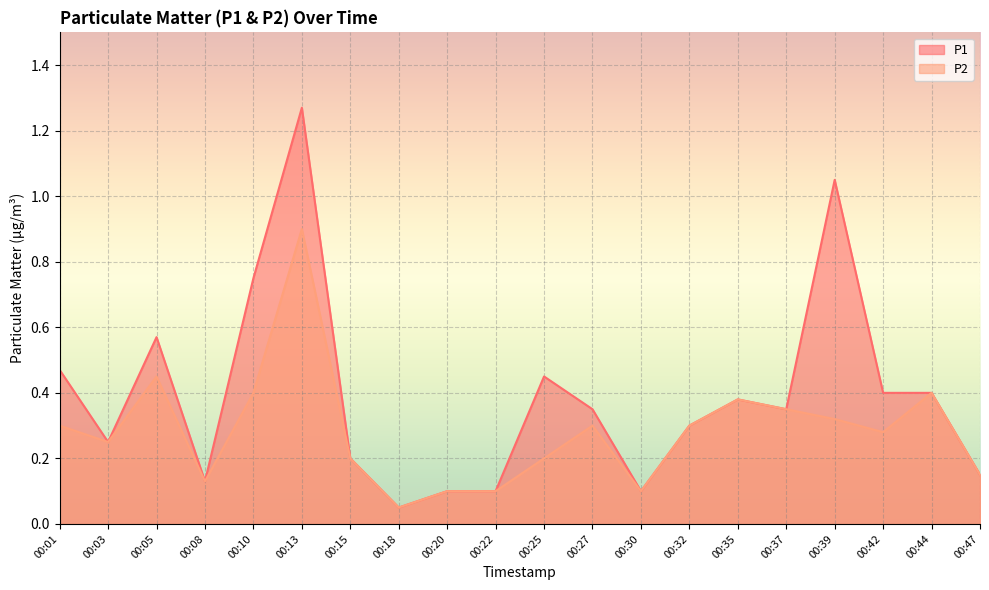

What is the value of the P2 point at the 18th from the left?

0.3